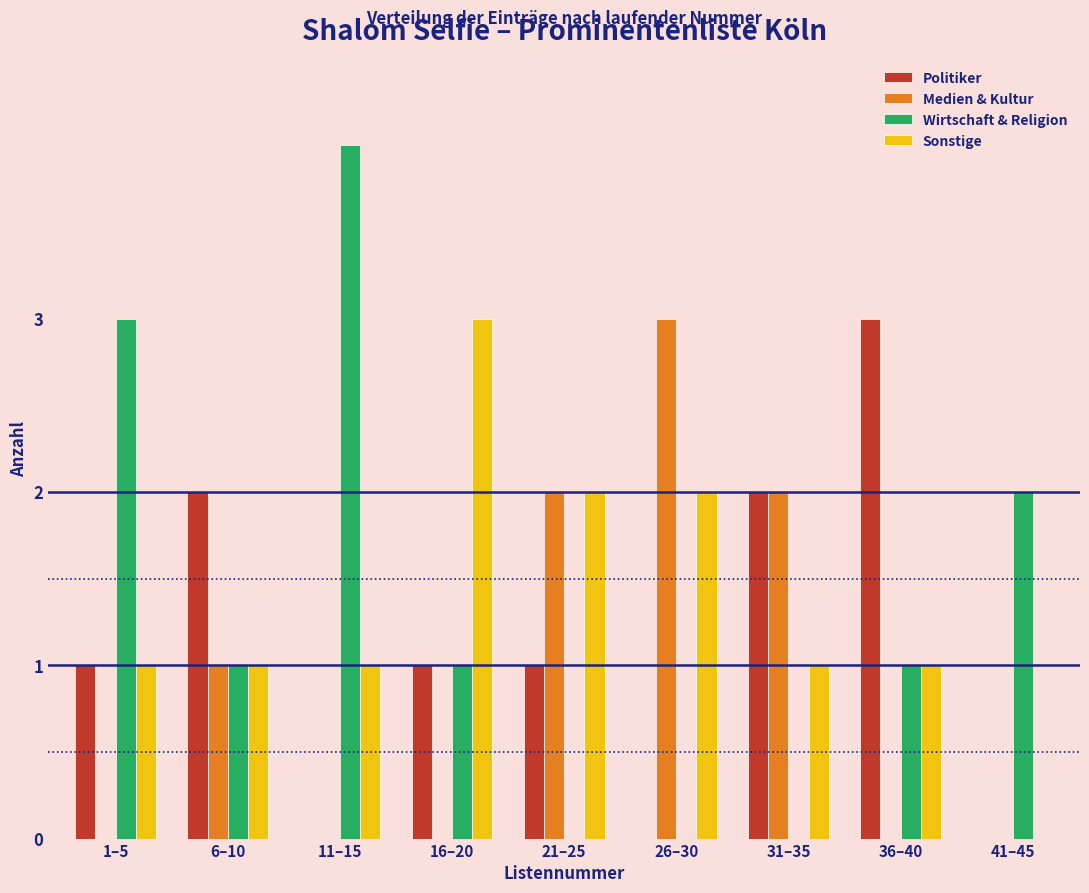

Which series changed the most between 26–30 and 41–45?

Medien & Kultur